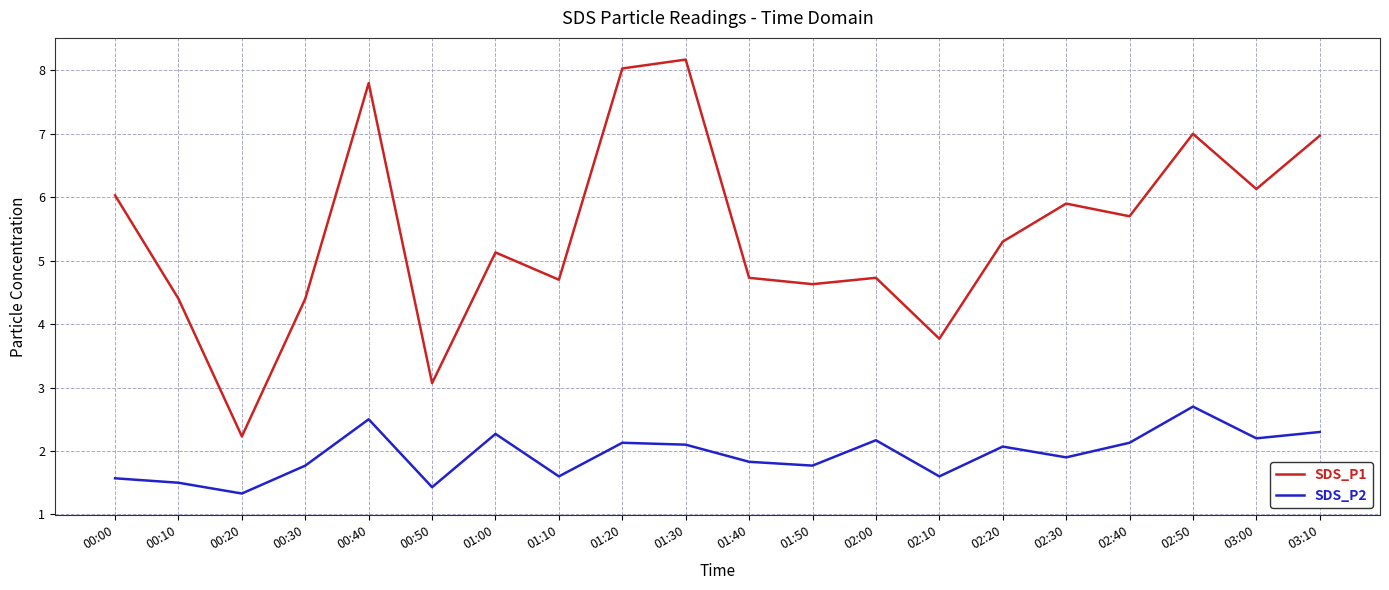

Is the value of SDS_P2 at 01:30 greater than the value of SDS_P1 at 02:10?

No